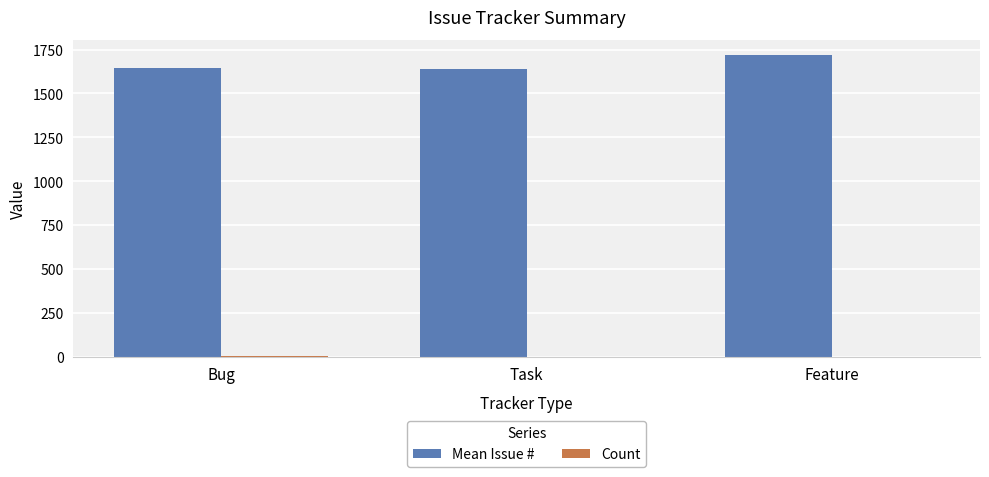

At which label does Mean Issue # reach its peak?

Feature